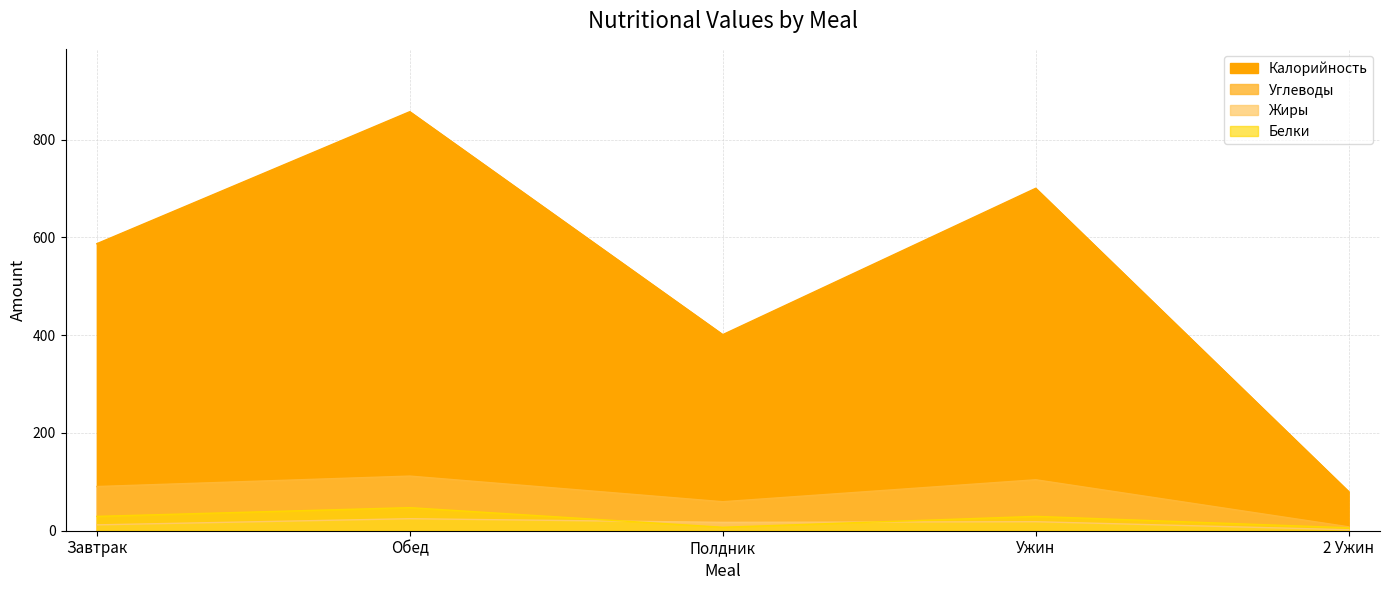

Is the value of Жиры at Завтрак greater than the value of Калорийность at Ужин?

No